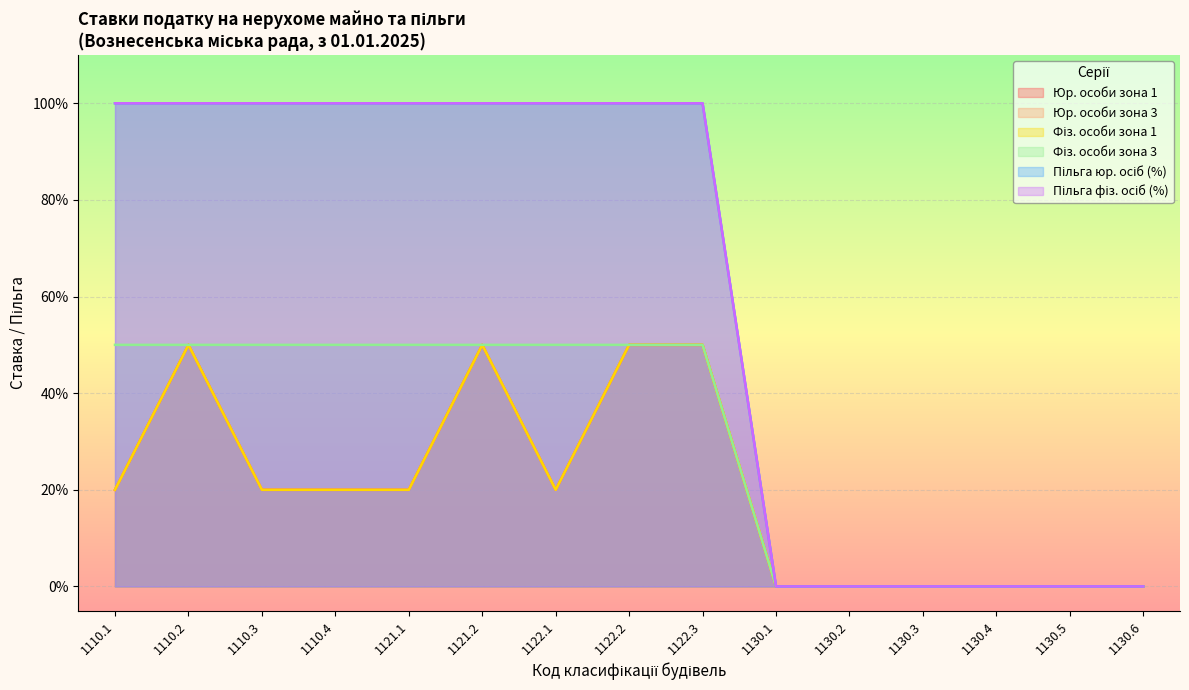

What is the label of the 15th point from the left?

1130.6